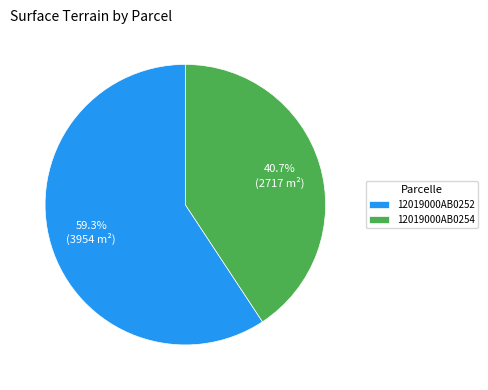

How much of the chart is everything except 12019000AB0252?

40.7%